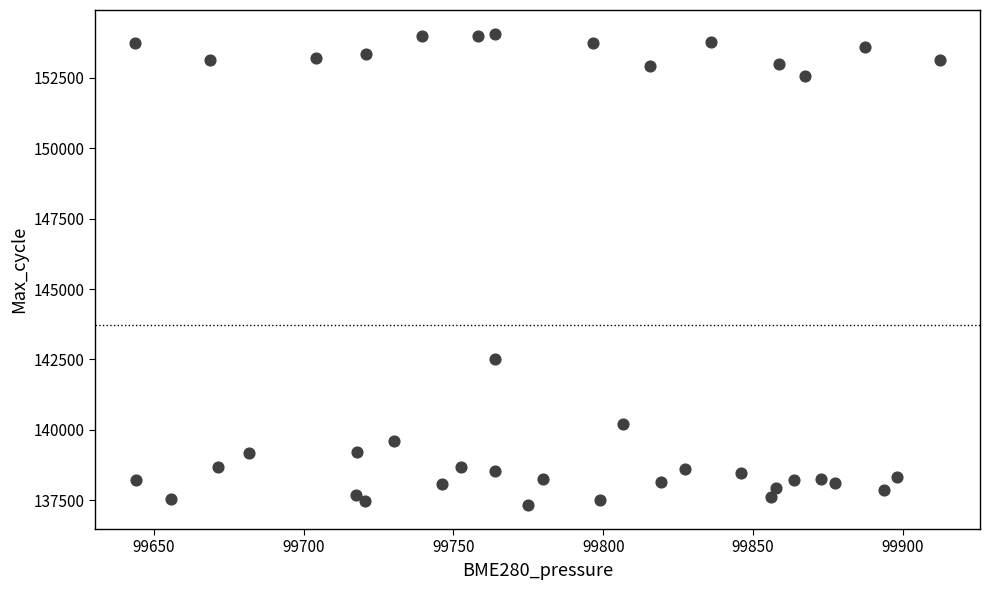

What Y value in the scatter plot is closest to 145693?

142519